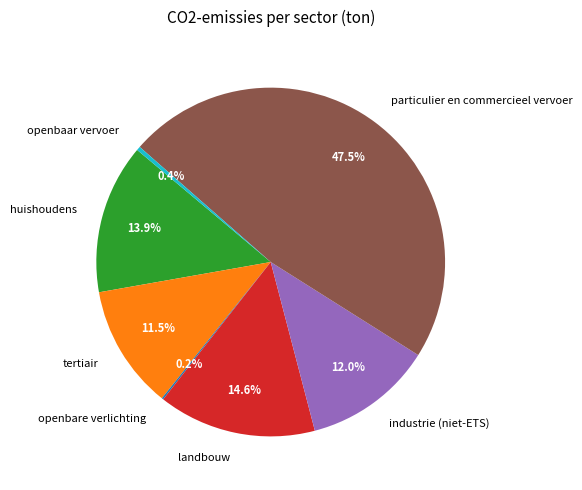

What percentage is NOT represented by openbaar vervoer?

99.6%